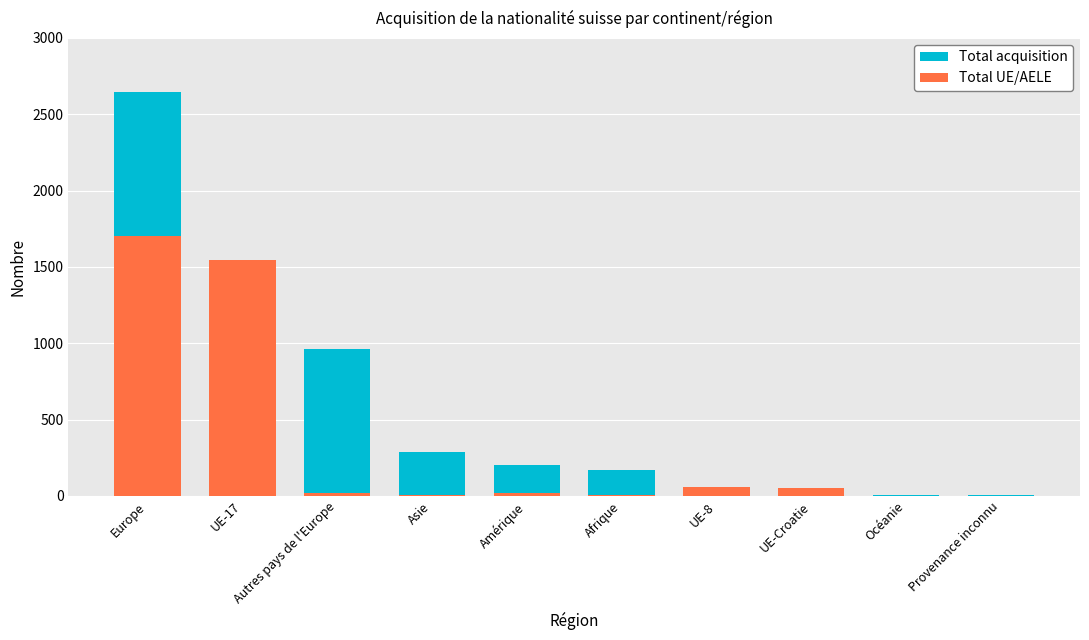

At which category does the chart reach its peak across all series?

Europe